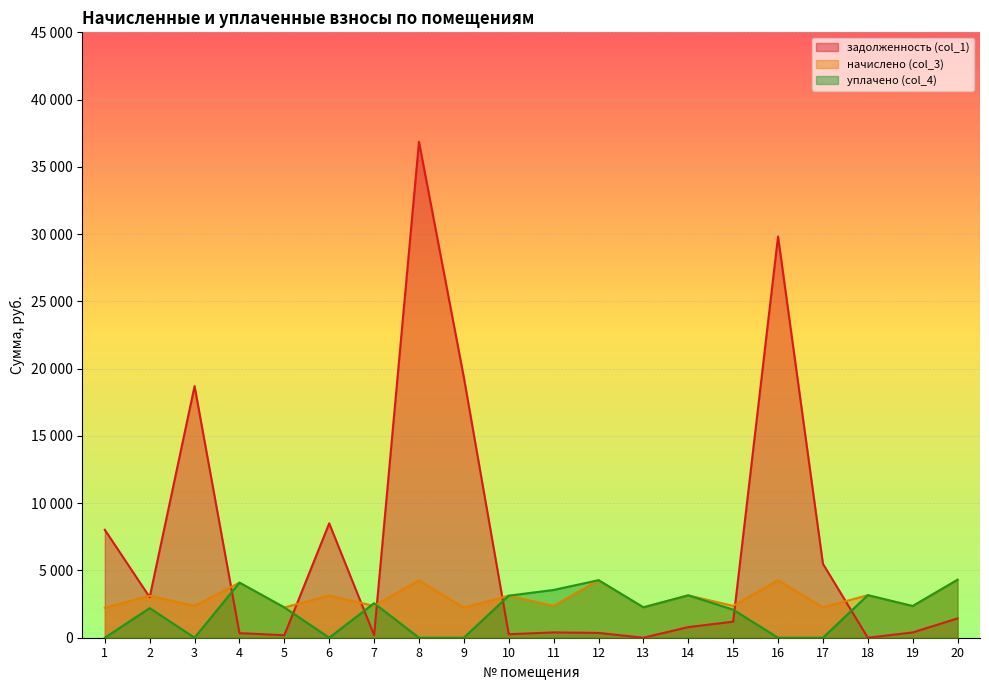

True or false: задолженность (col_1) has a value of 36861.9 at 8.

True